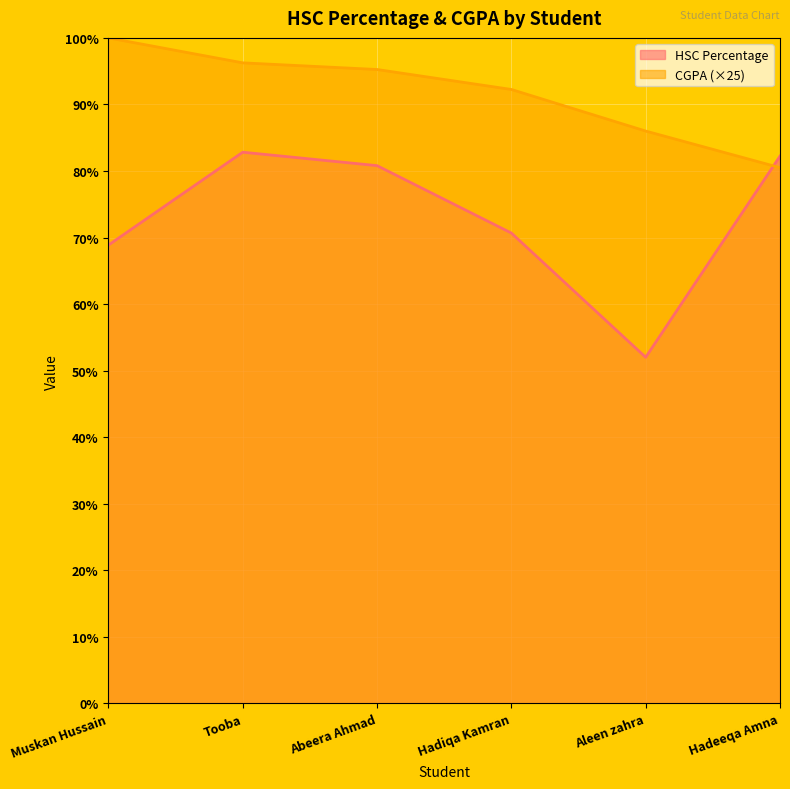

What is the approximate value of HSC Percentage at Tooba?

82.8